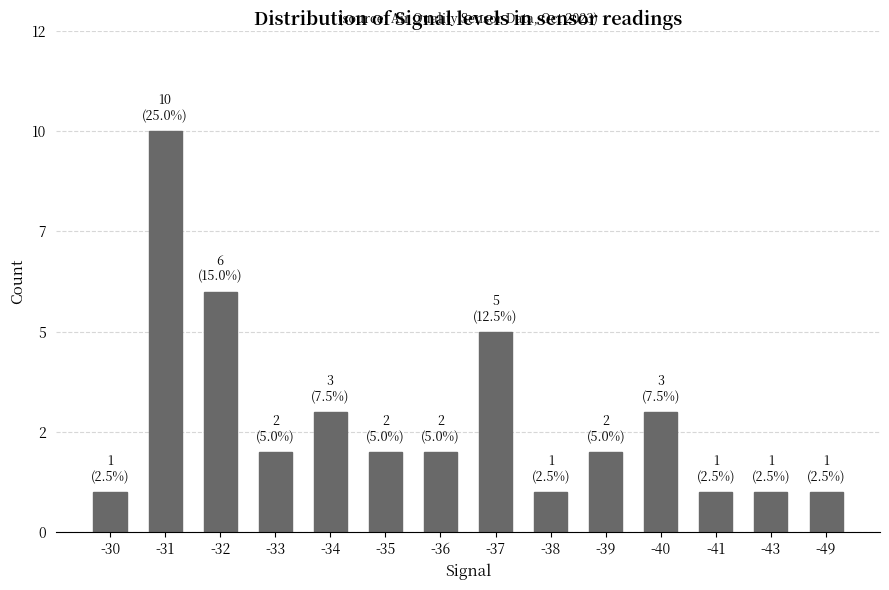

Rank the categories by value from lowest to highest.

-30, -38, -41, -43, -49, -33, -35, -36, -39, -34, -40, -37, -32, -31